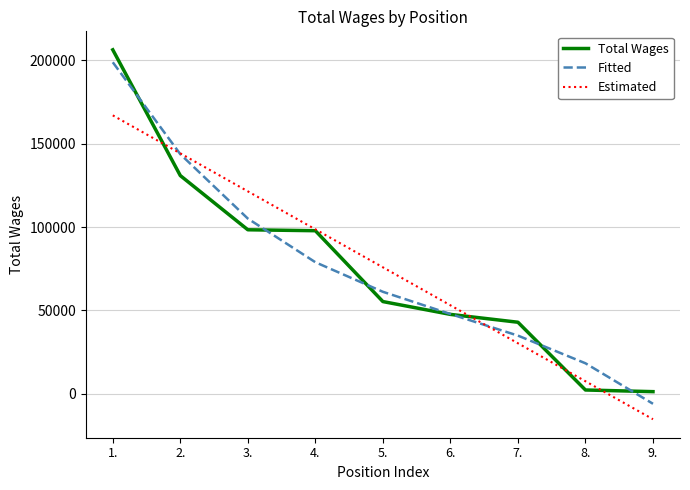

At which category is the sum across all series the highest?

1.